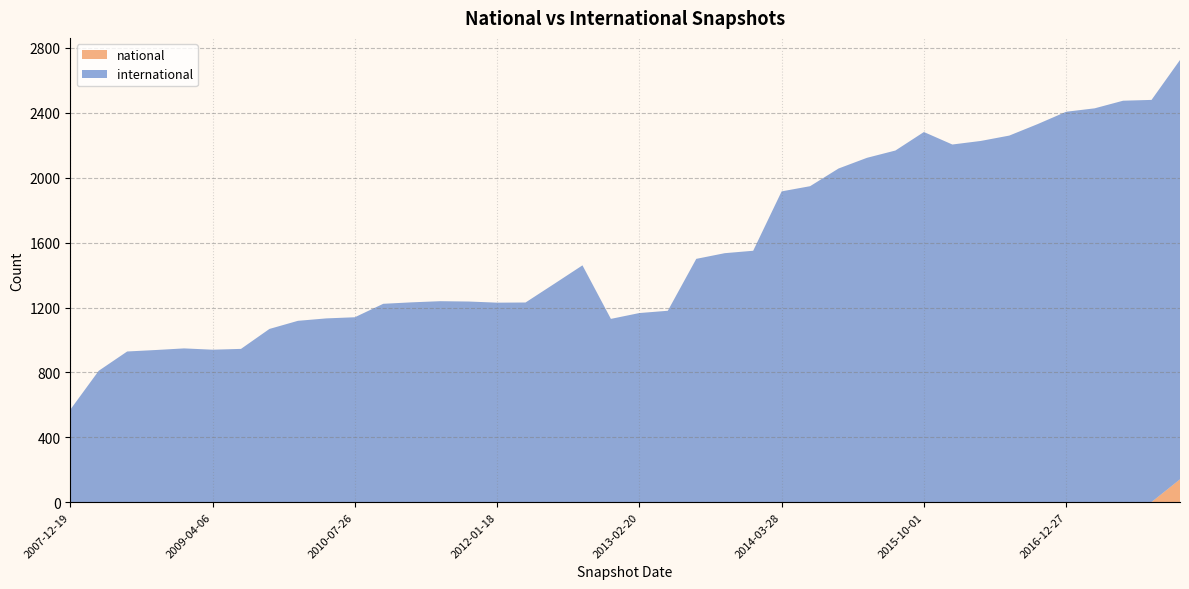

Reading left to right, transcribe all the data shown in this chart.

international: 2007-12-19=569	2008-04-01=809	2008-06-27=928	2008-10-10=937	2008-12-17=947	2009-04-06=939	2009-06-17=944	2009-09-25=1067	2009-12-16=1117	2010-04-01=1132	2010-07-26=1139	2010-11-17=1222	2011-02-21=1231	2011-06-10=1238	2011-09-05=1236	2012-01-18=1229	2012-03-26=1230	2012-07-13=1344	2012-10-31=1459	2012-12-11=1129	2013-02-20=1165	2013-05-21=1179	2013-07-09=1499	2013-09-10=1534	2013-12-20=1549	2014-03-28=1915	2014-09-08=1947	2015-01-19=2056	2015-04-09=2122	2015-07-03=2167	2015-10-01=2281	2016-01-04=2204	2016-04-05=2226	2016-07-04=2259	2016-10-07=2330	2016-12-27=2406	2017-04-12=2427	2017-07-24=2474	2017-10-12=2479	2017-12-22=2585
national: 2007-12-19=1	2008-04-01=1	2008-06-27=1	2008-10-10=1	2008-12-17=1	2009-04-06=1	2009-06-17=1	2009-09-25=1	2009-12-16=1	2010-04-01=1	2010-07-26=1	2010-11-17=1	2011-02-21=1	2011-06-10=1	2011-09-05=1	2012-01-18=1	2012-03-26=1	2012-07-13=1	2012-10-31=1	2012-12-11=1	2013-02-20=1	2013-05-21=1	2013-07-09=1	2013-09-10=1	2013-12-20=1	2014-03-28=1	2014-09-08=1	2015-01-19=1	2015-04-09=1	2015-07-03=1	2015-10-01=1	2016-01-04=1	2016-04-05=1	2016-07-04=1	2016-10-07=1	2016-12-27=1	2017-04-12=1	2017-07-24=1	2017-10-12=1	2017-12-22=141